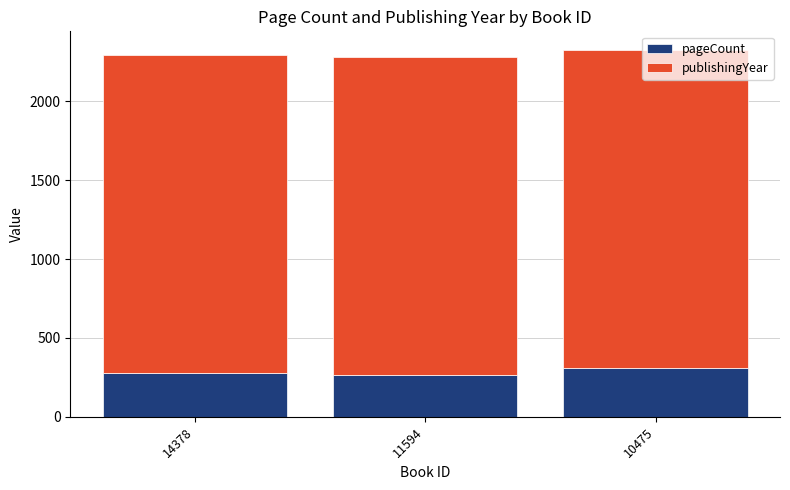

What are all the series names shown in the legend?

pageCount, publishingYear